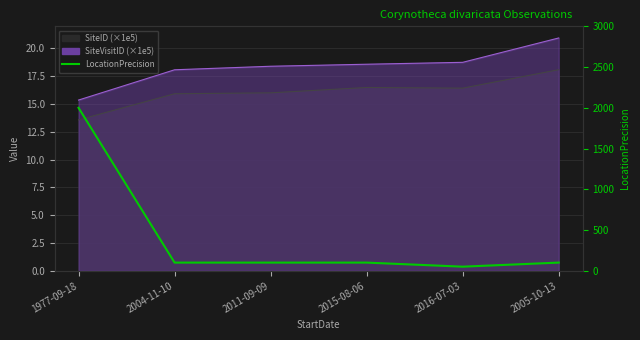

What is the minimum value shown in the chart?

50